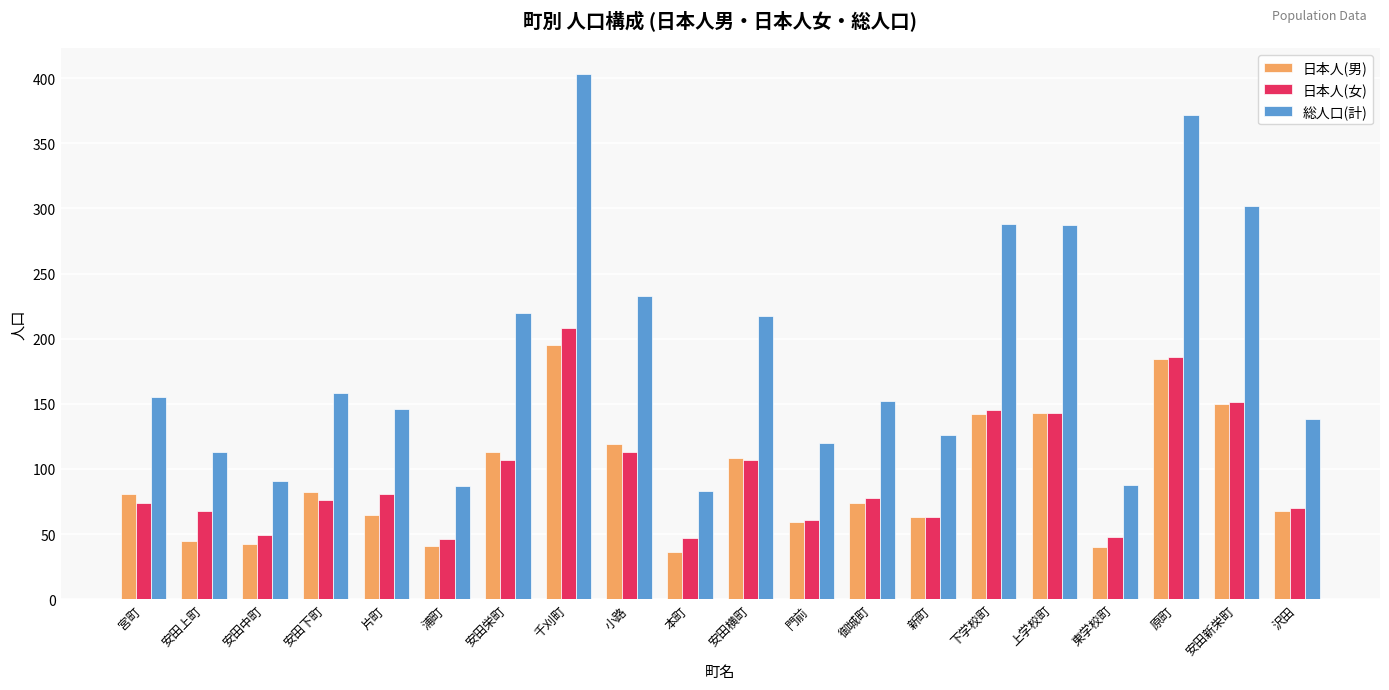

What is the sum of all 総人口(計) values?

3779